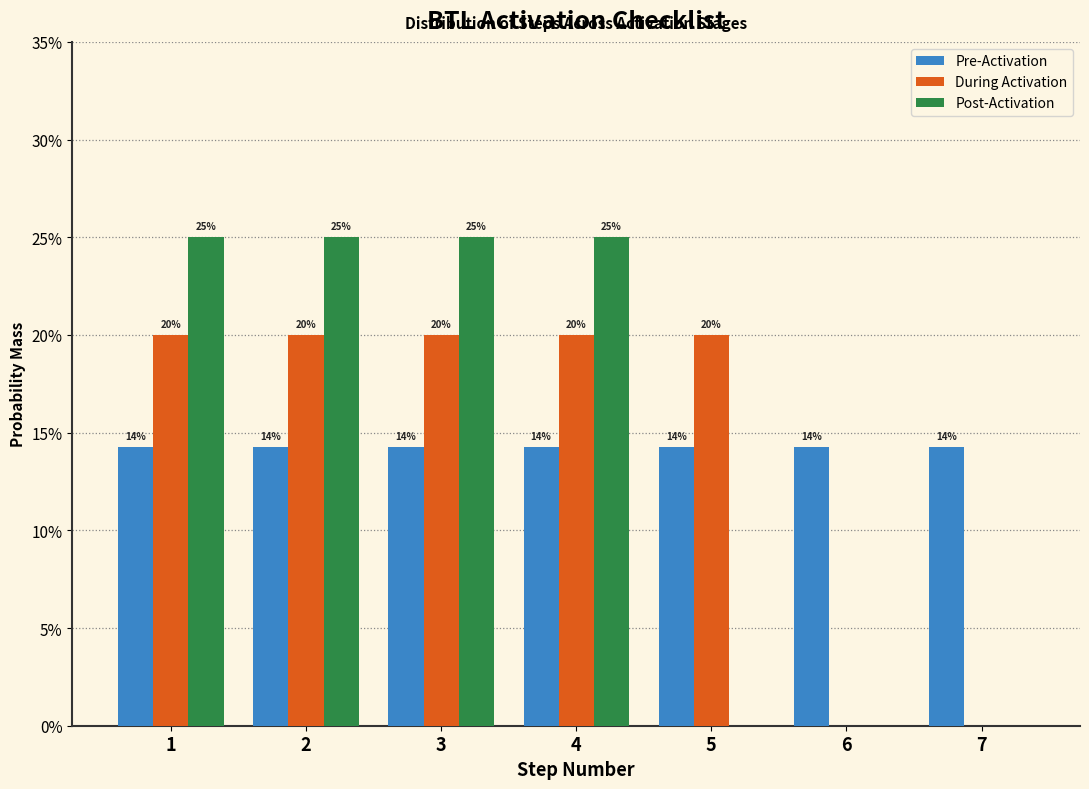

How many During Activation values are between 0 and 20?

7